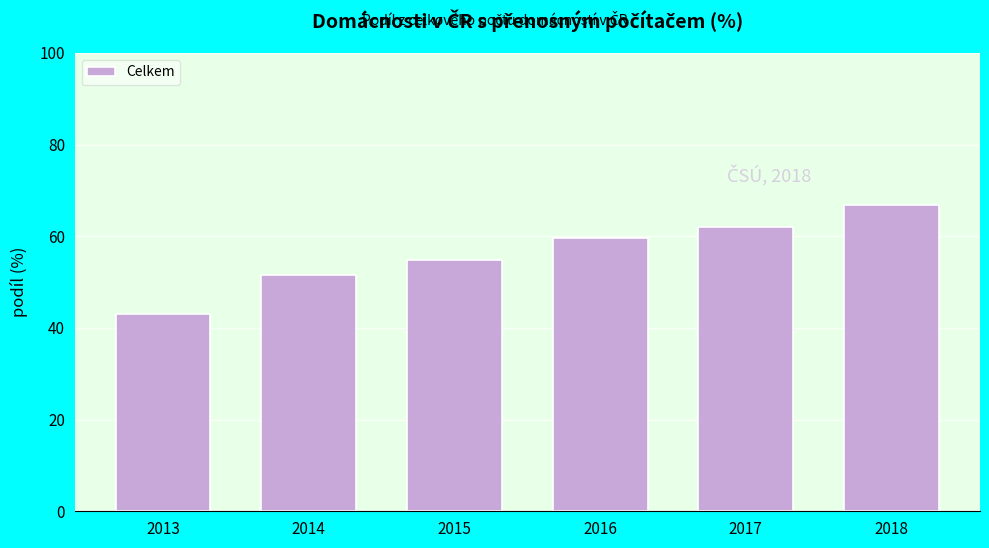

Reading left to right, extract all data points from this chart.

2013=43.1	2014=51.5	2015=54.8	2016=59.6	2017=62.0	2018=66.9